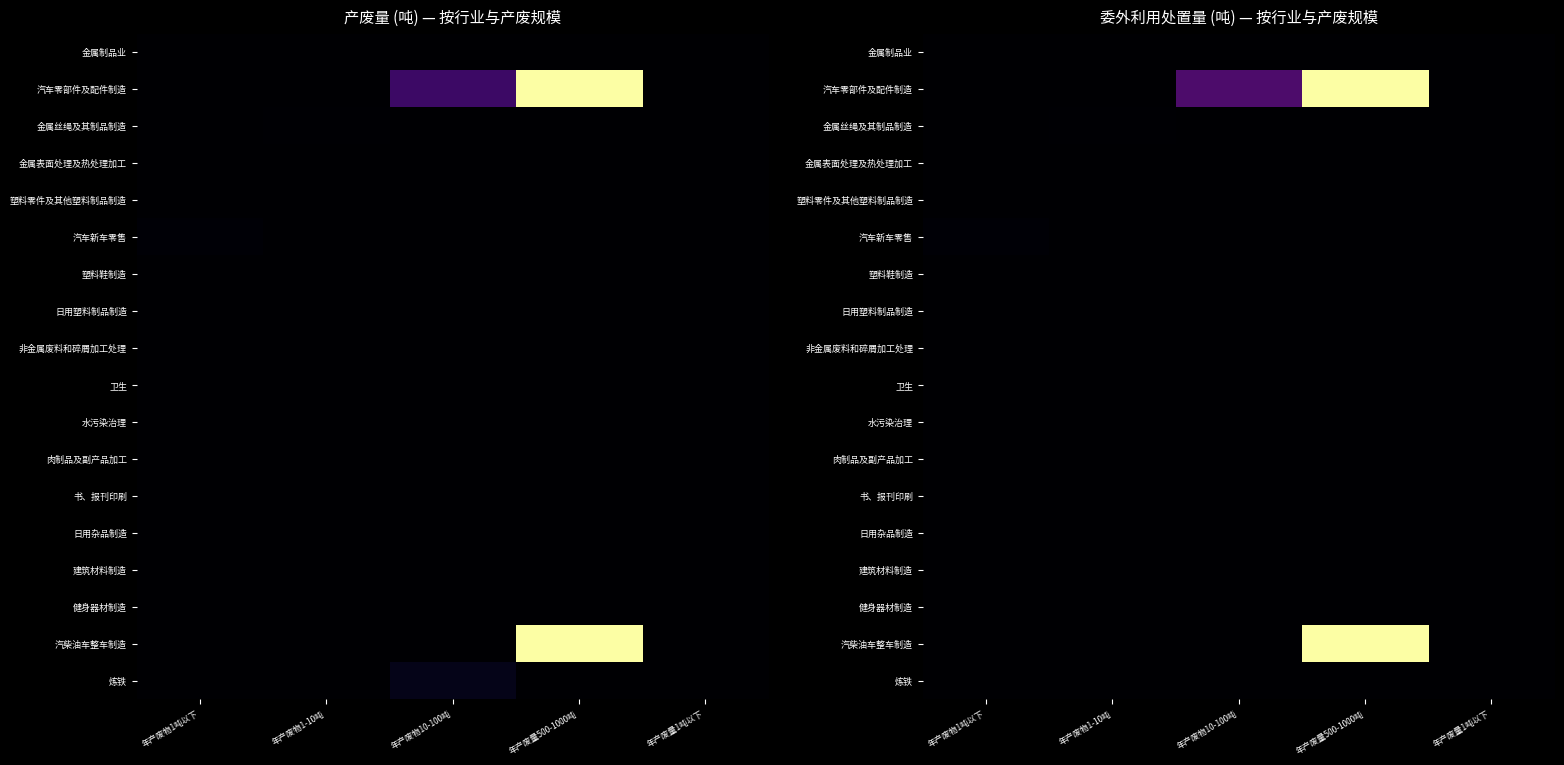

True or false: 金属制品业 has a value of -0.0 at 年产废量1吨以下.

False